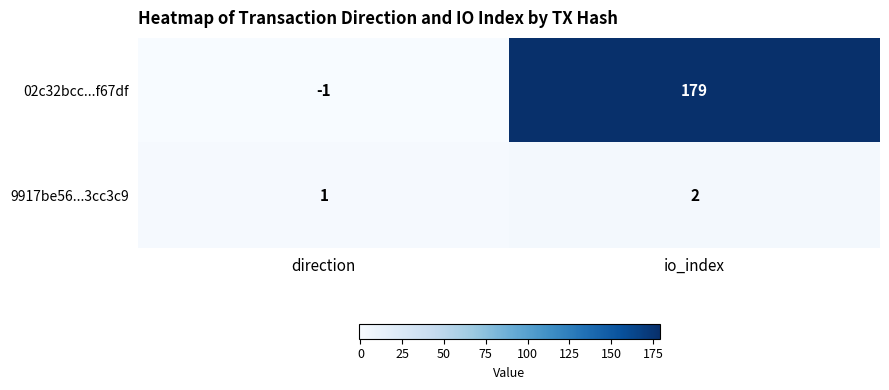

What is the sum of the 02c32bcc...f67df values at io_index and direction?

178